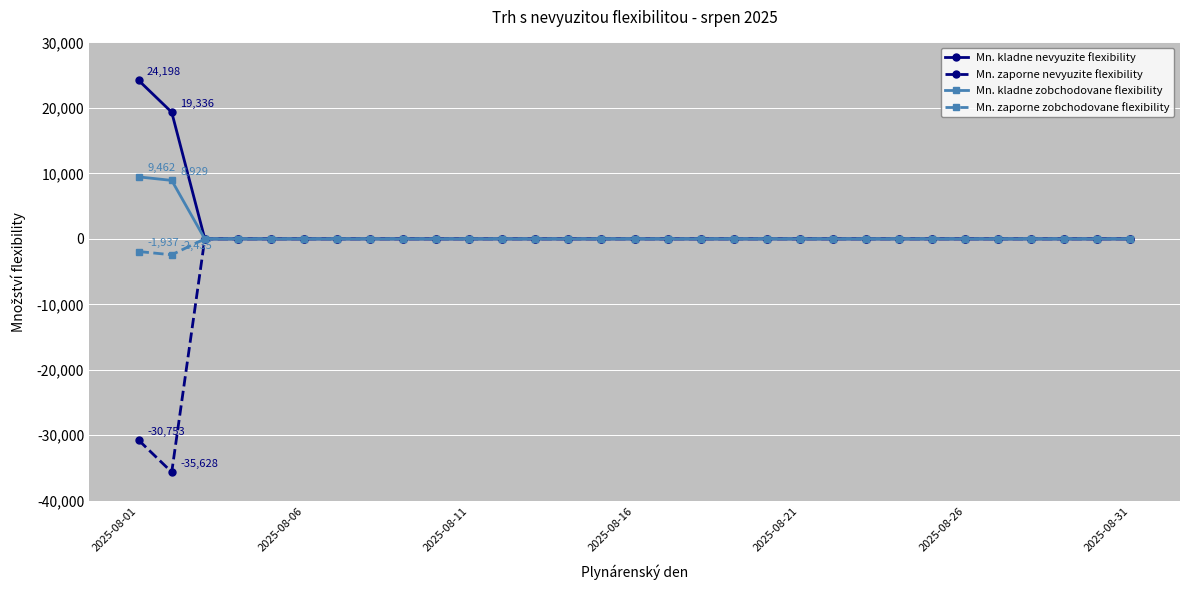

What is the average value of the Mn. zaporne zobchodovane flexibility series?

-141.0